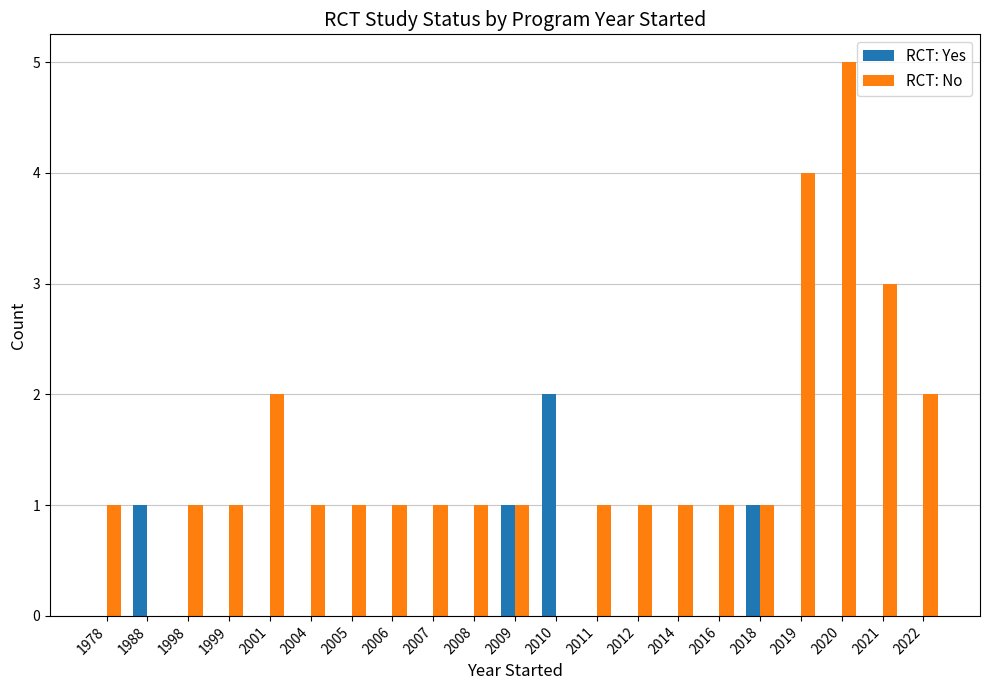

Which series changed the most between 1988 and 2001?

RCT: No